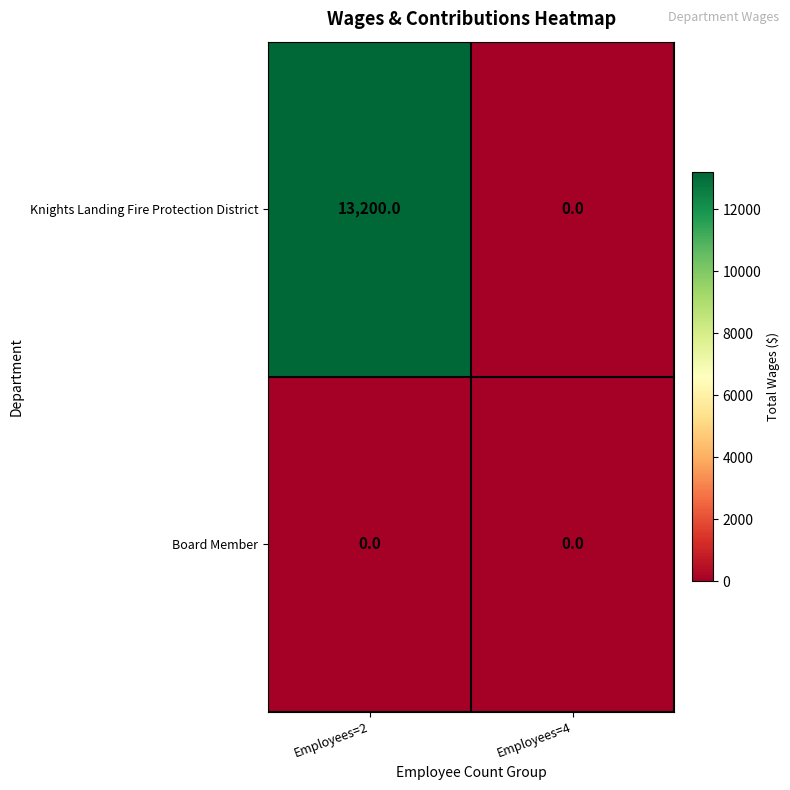

What value does the Knights Landing Fire Protection District series have at Employees=2?

13200